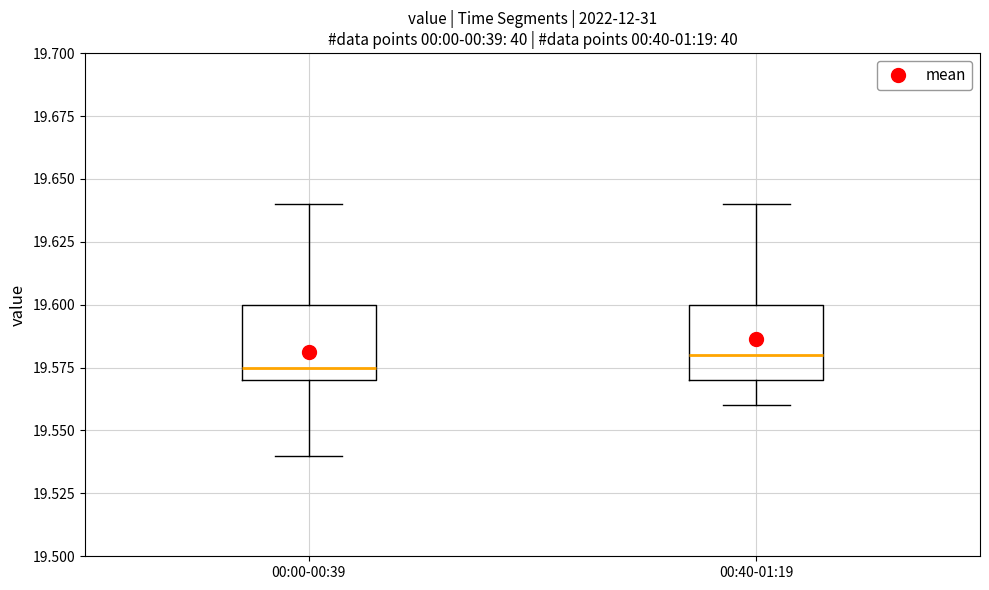

Where does the lower whisker of the box for 00:00-00:39 end on the y-axis? The values are not printed on the chart, so give them approximately, as read against the axis.

19.540